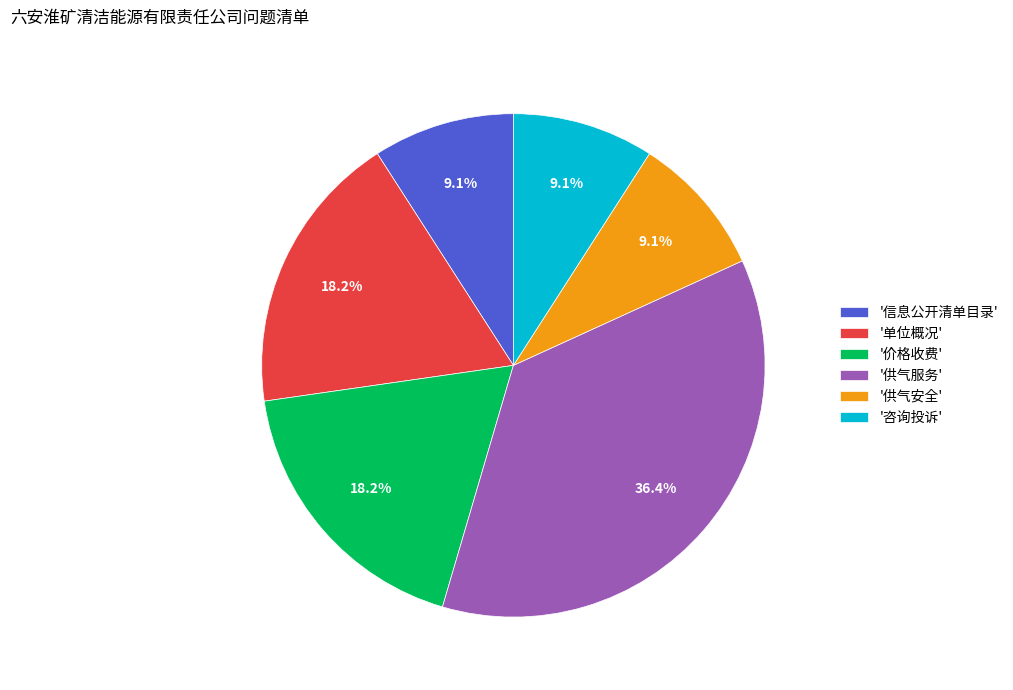

What is the total percentage of '价格收费' and '咨询投诉'?

27.3%